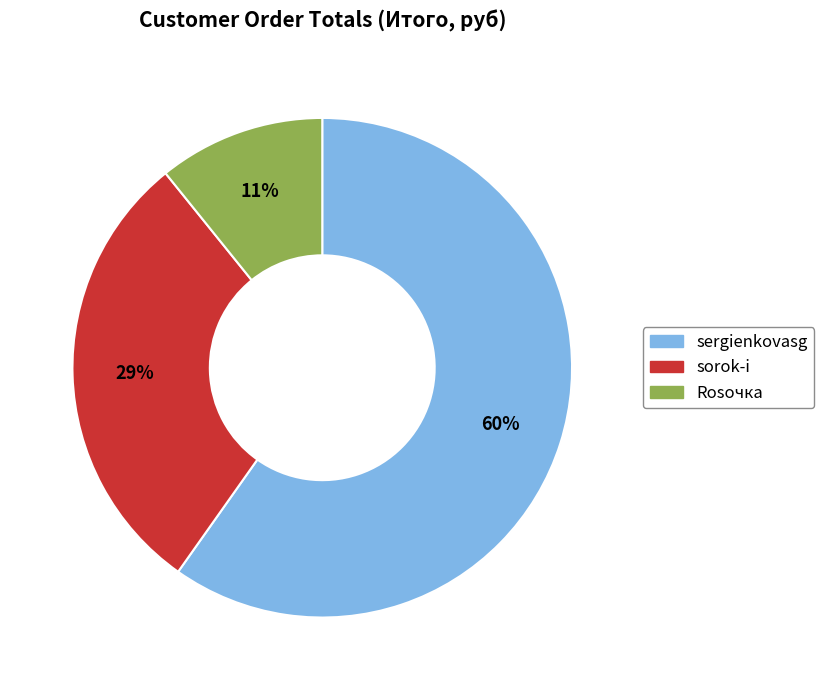

To the nearest percent, what is the combined percentage of Rosочка and sorok-i?

40%